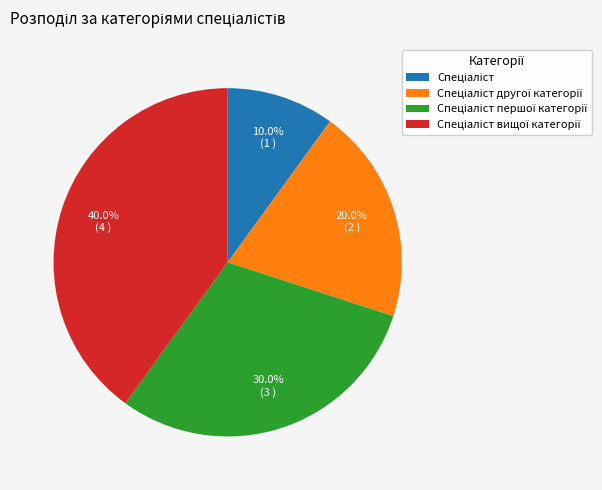

Does any single category account for the majority?

No